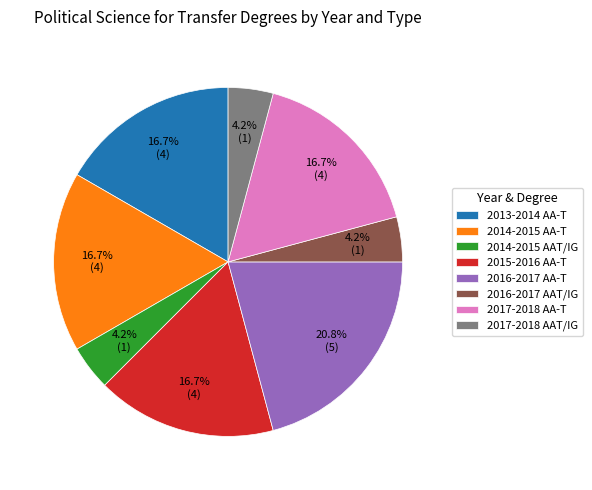

Which slice is the largest?

2016-2017 AA-T